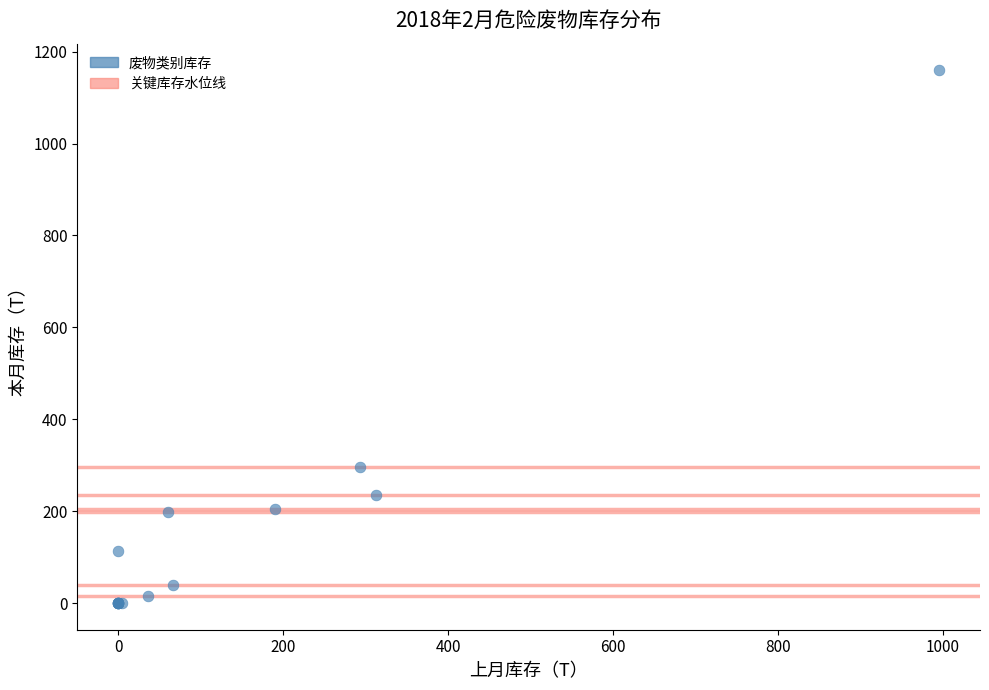

What Y value in the scatter plot is closest to 579?

295.3